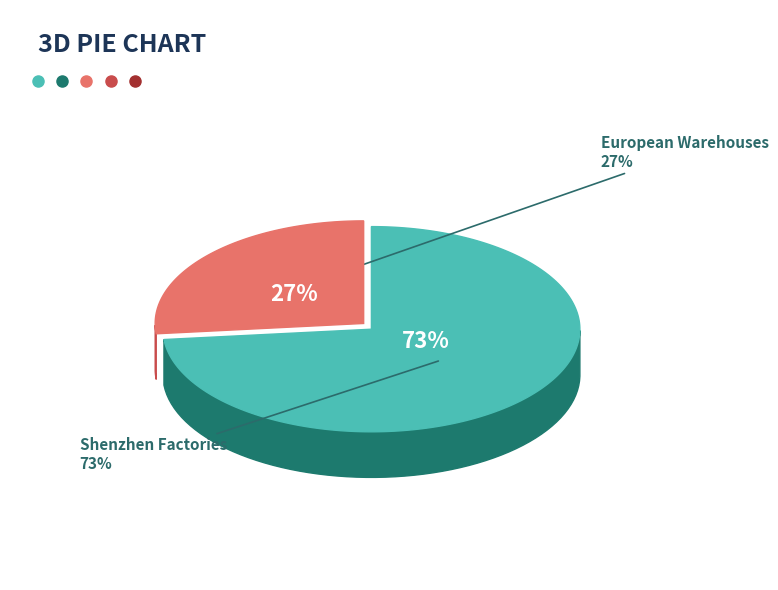

Is Fenland_Warehouse the majority of the pie?

No